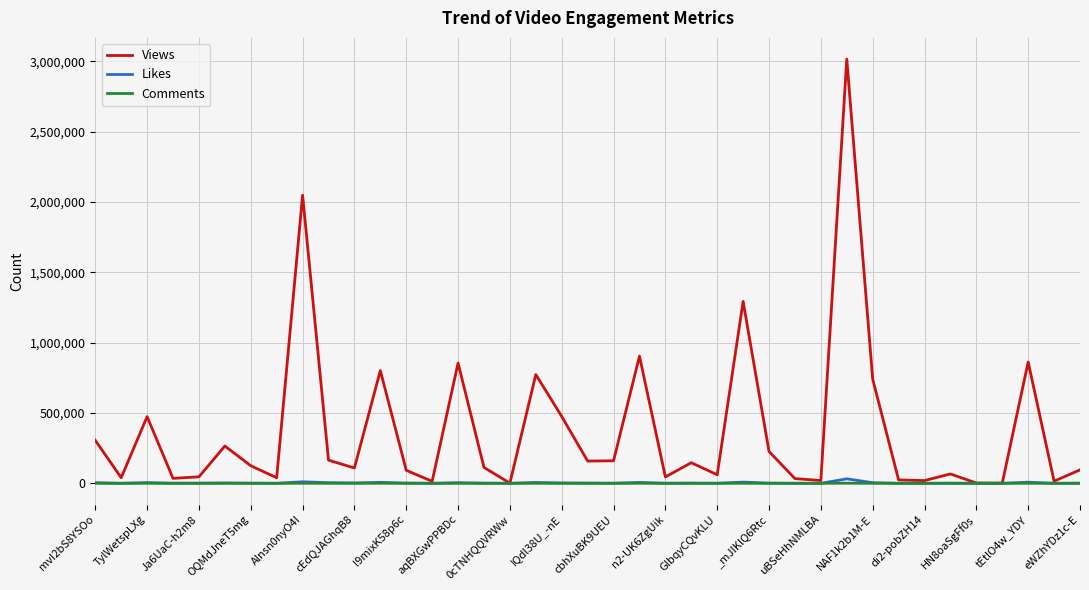

Which series has the widest spread of values?

Views